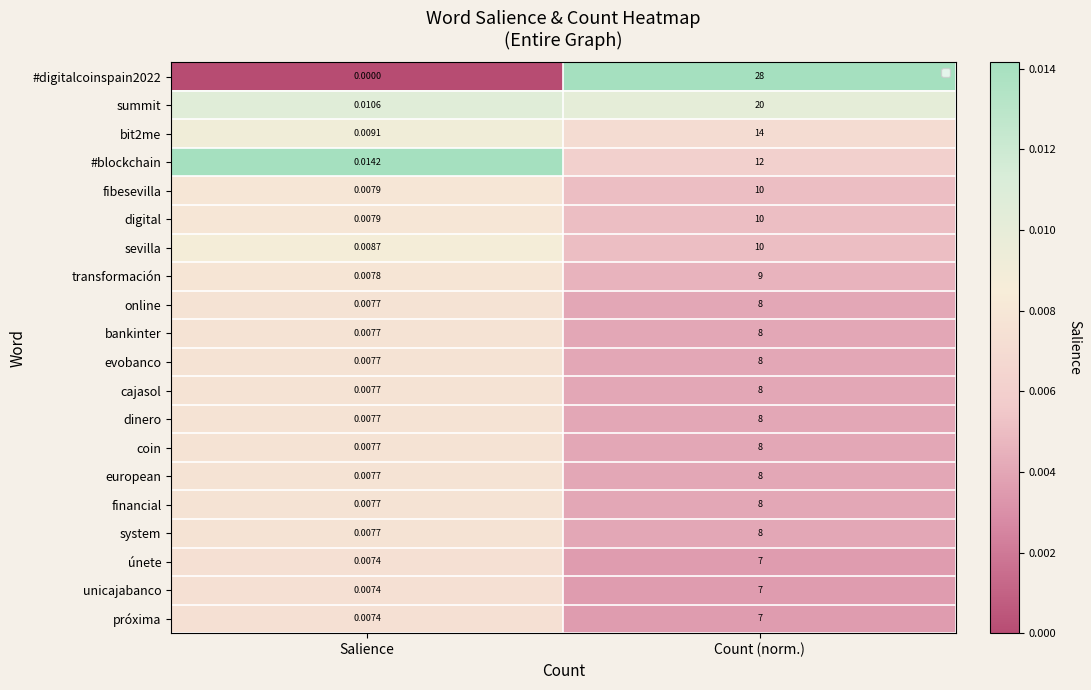

At how many categories does at least one series exceed 0?

2